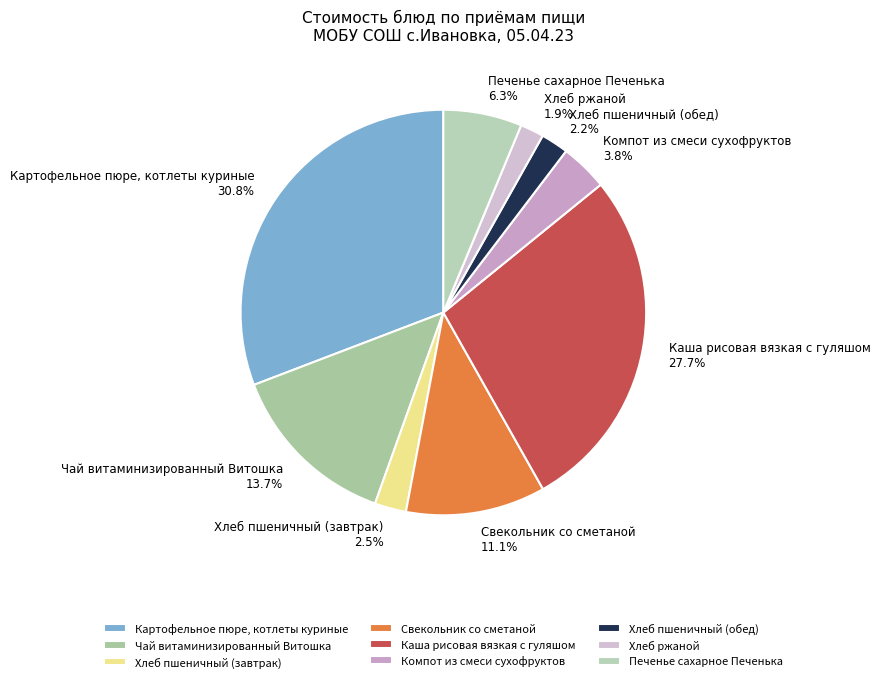

Combined, do Компот из смеси сухофруктов 3.8% and Чай витаминизированный Витошка 13.7% account for over 50%?

No